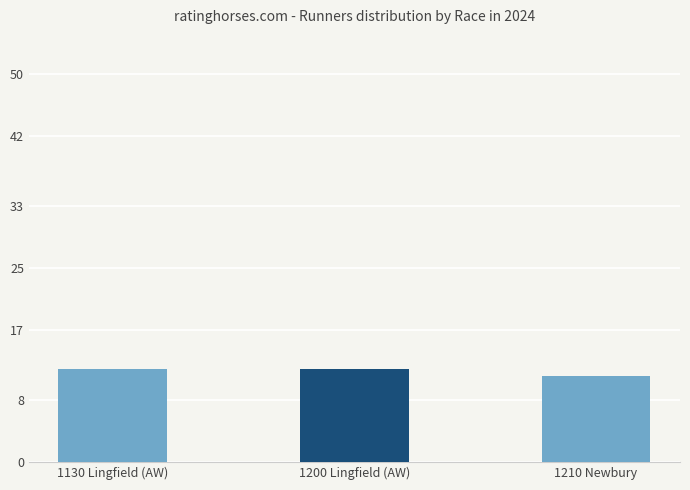

What position from the left is 1210 Newbury?

3